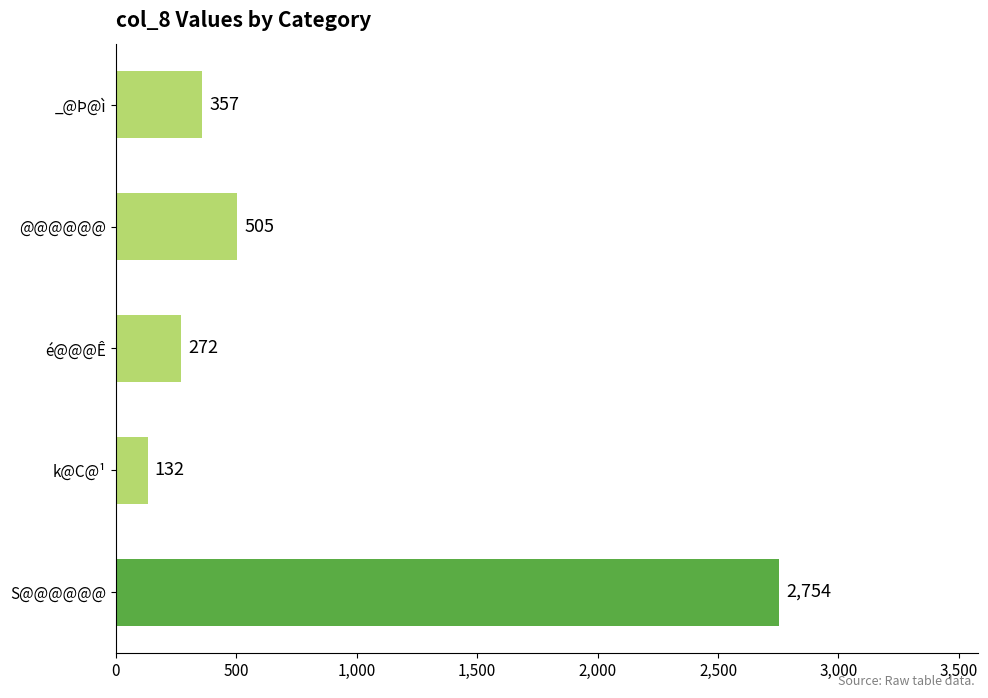

What is the minimum value shown in the chart?

132